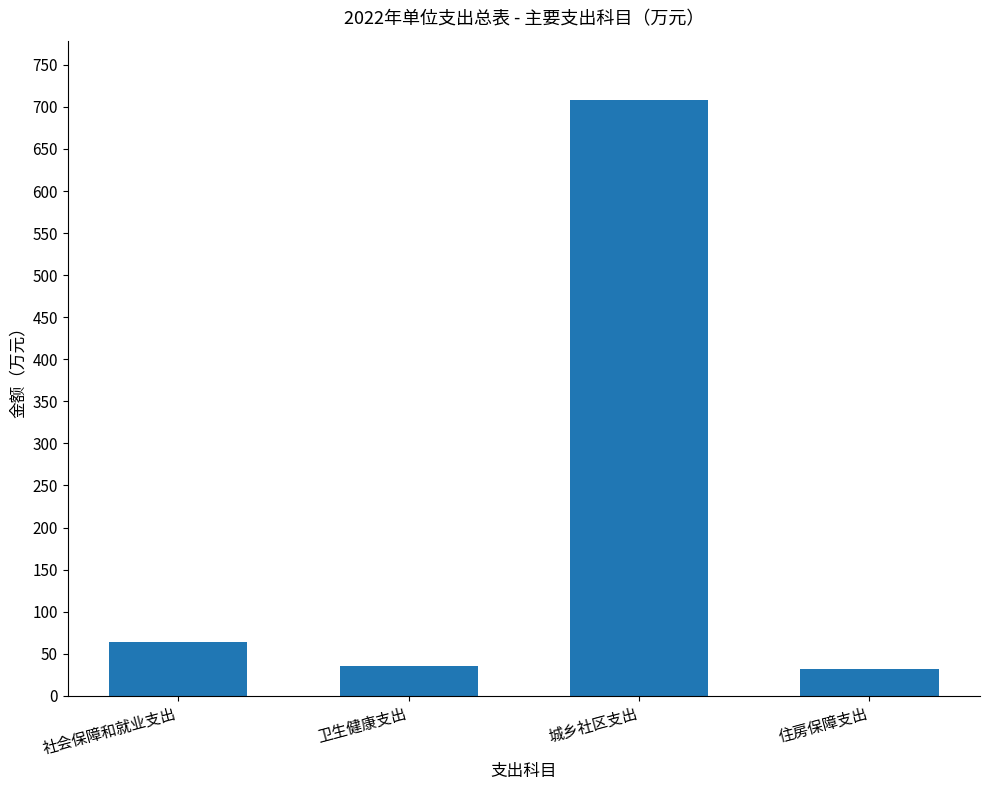

What position from the left is 社会保障和就业支出?

1